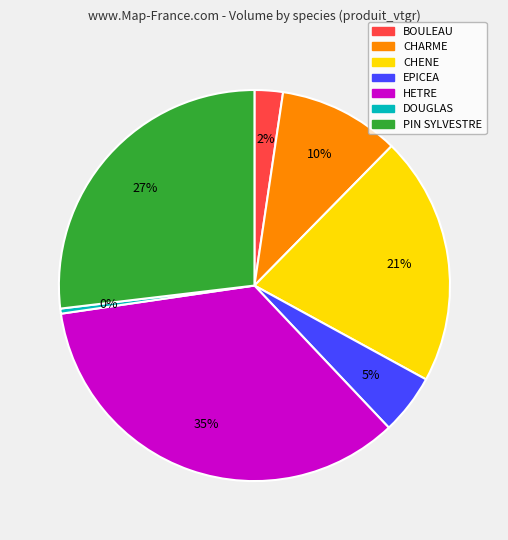

To the nearest percent, what is the average slice percentage?

14%